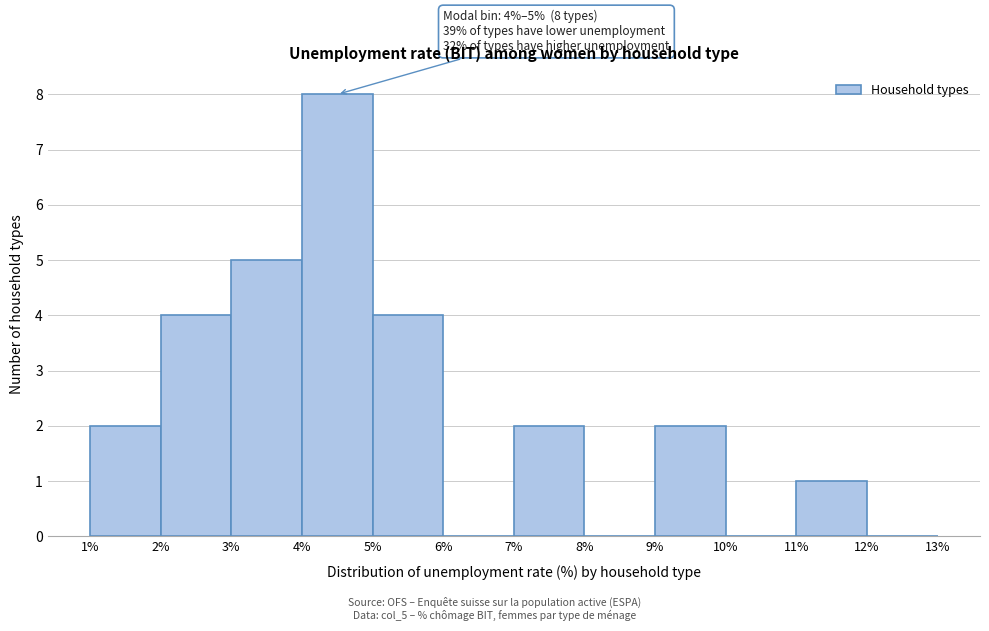

Over which range of the x-axis is the bar tallest?

4% to 5%